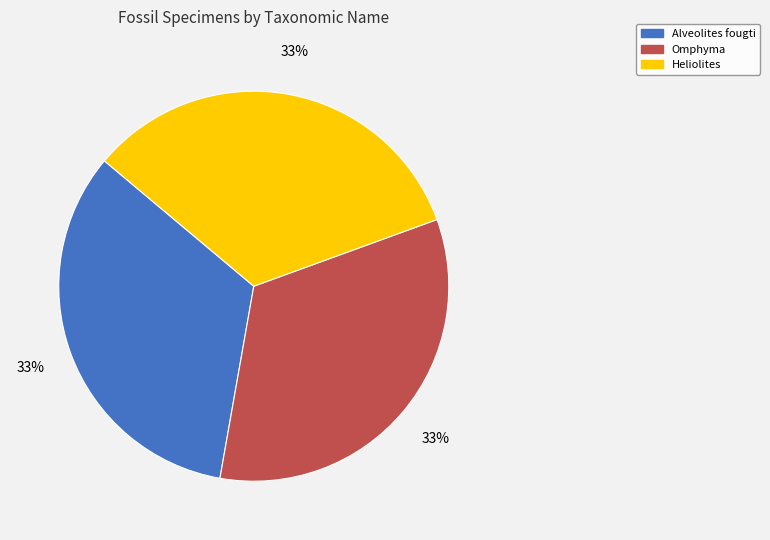

To the nearest percent, what portion does Alveolites fougti represent?

33%